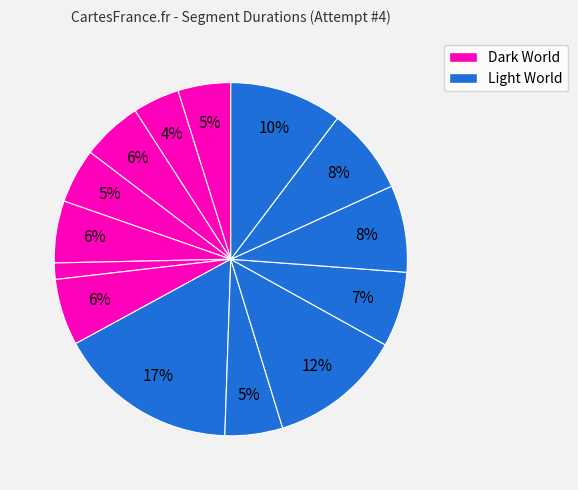

How many segments does this pie chart have?

14